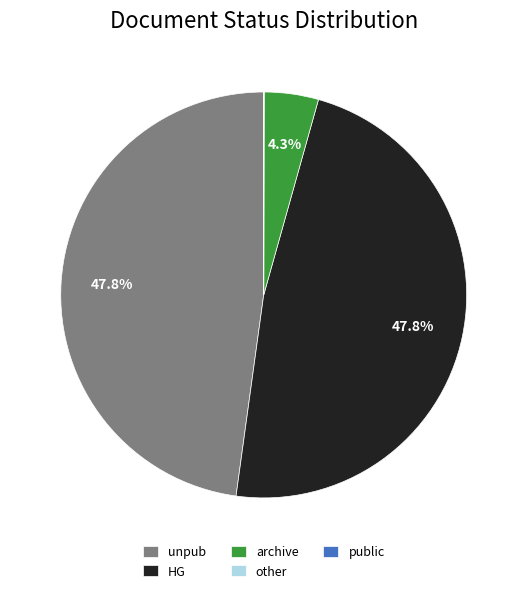

Is there any slice that represents more than half of the pie?

No